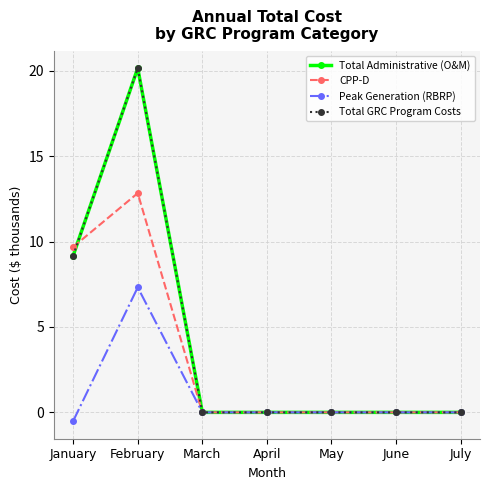

The Peak Generation (RBRP) series shows 0.0 at April. True or false?

True